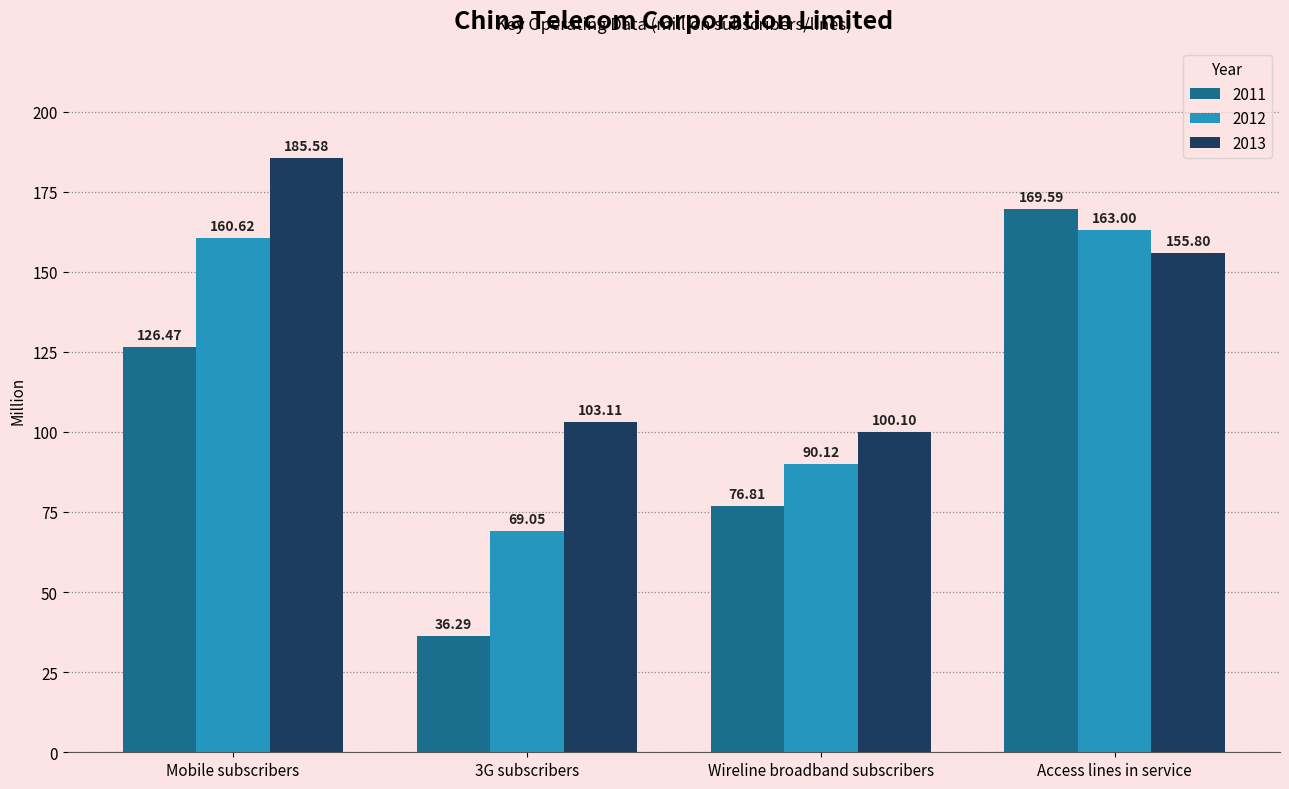

True or false: 2011 has a value of 52.9 at 3G subscribers.

False